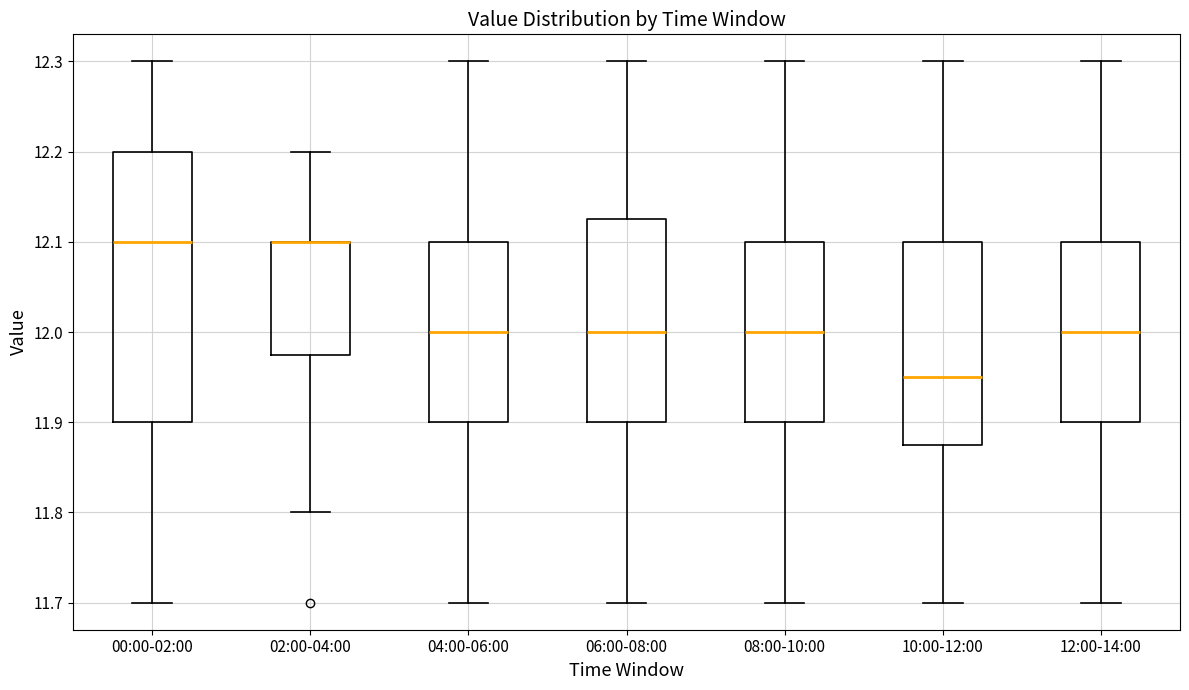

Reading left to right, transcribe this box plot: for each box, give where its median line is, the range the box spans, and where its two whiskers end, as read against the y-axis. The values are not printed on the chart, so give them approximately, as read against the axis.

00:00-02:00: median 12.10, box 11.90 to 12.20, whiskers 11.70 to 12.30
02:00-04:00: median 12.10 (drawn on the box's upper edge), box 11.98 to 12.10, whiskers 11.80 to 12.20
04:00-06:00: median 12.00, box 11.90 to 12.10, whiskers 11.70 to 12.30
06:00-08:00: median 12.00, box 11.90 to 12.13, whiskers 11.70 to 12.30
08:00-10:00: median 12.00, box 11.90 to 12.10, whiskers 11.70 to 12.30
10:00-12:00: median 11.95, box 11.88 to 12.10, whiskers 11.70 to 12.30
12:00-14:00: median 12.00, box 11.90 to 12.10, whiskers 11.70 to 12.30